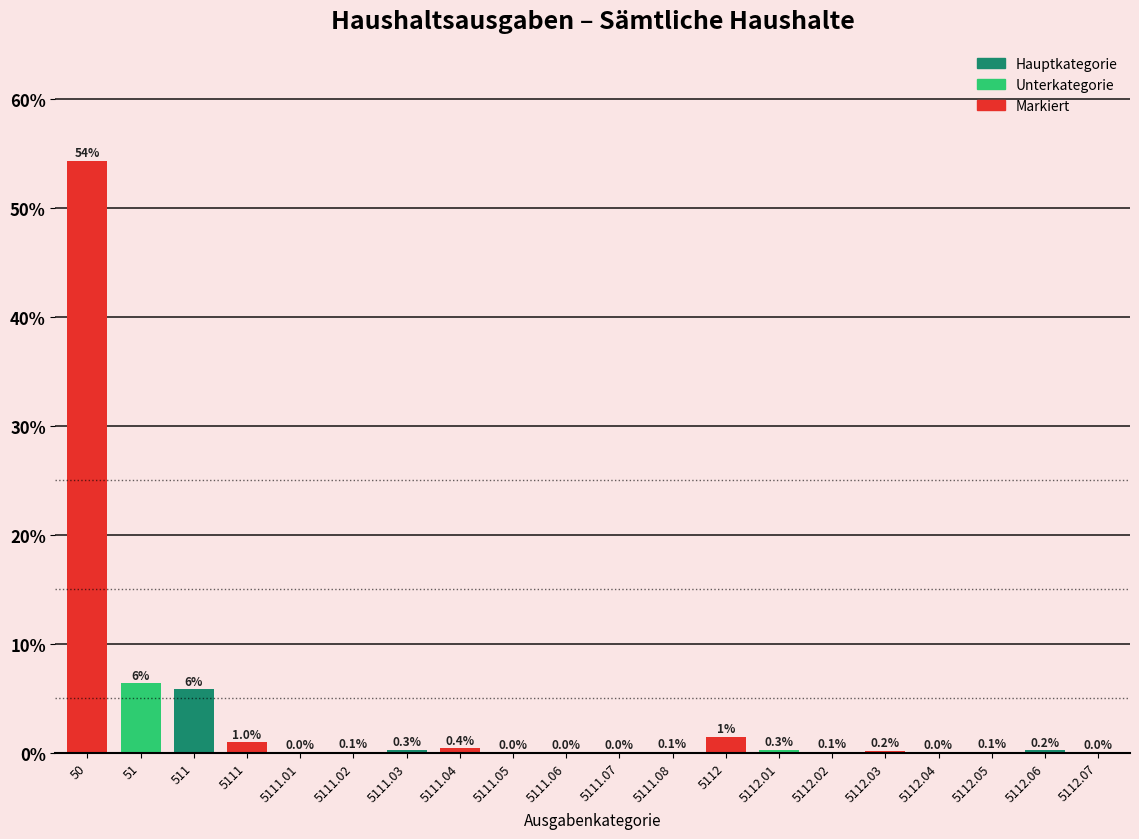

Which has a higher value, 5111.01 or 5111.08?

5111.08